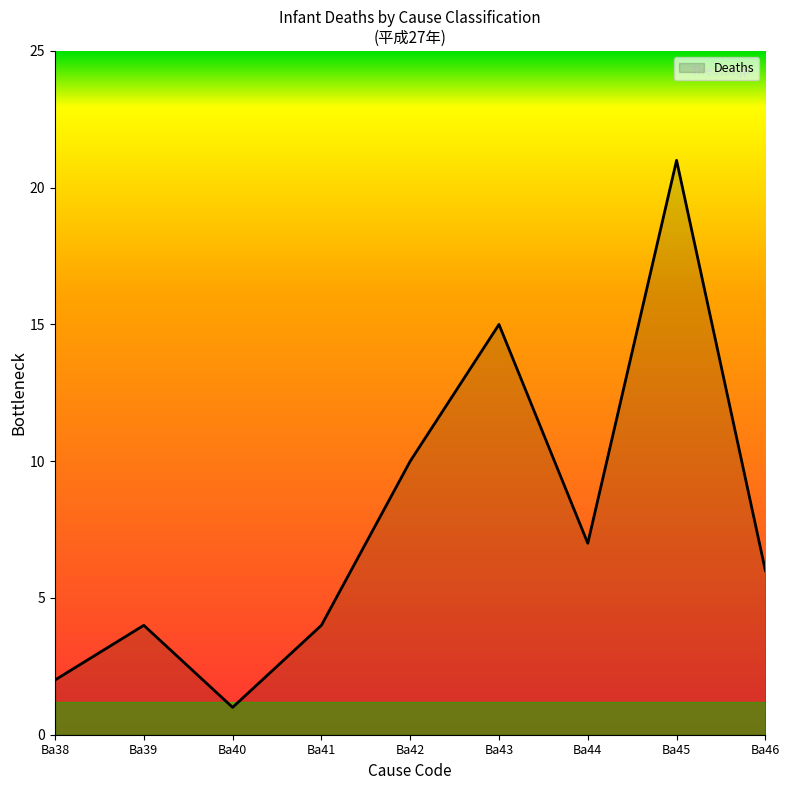

What is the ratio of the value at Ba45 to the value at Ba38?

10.5